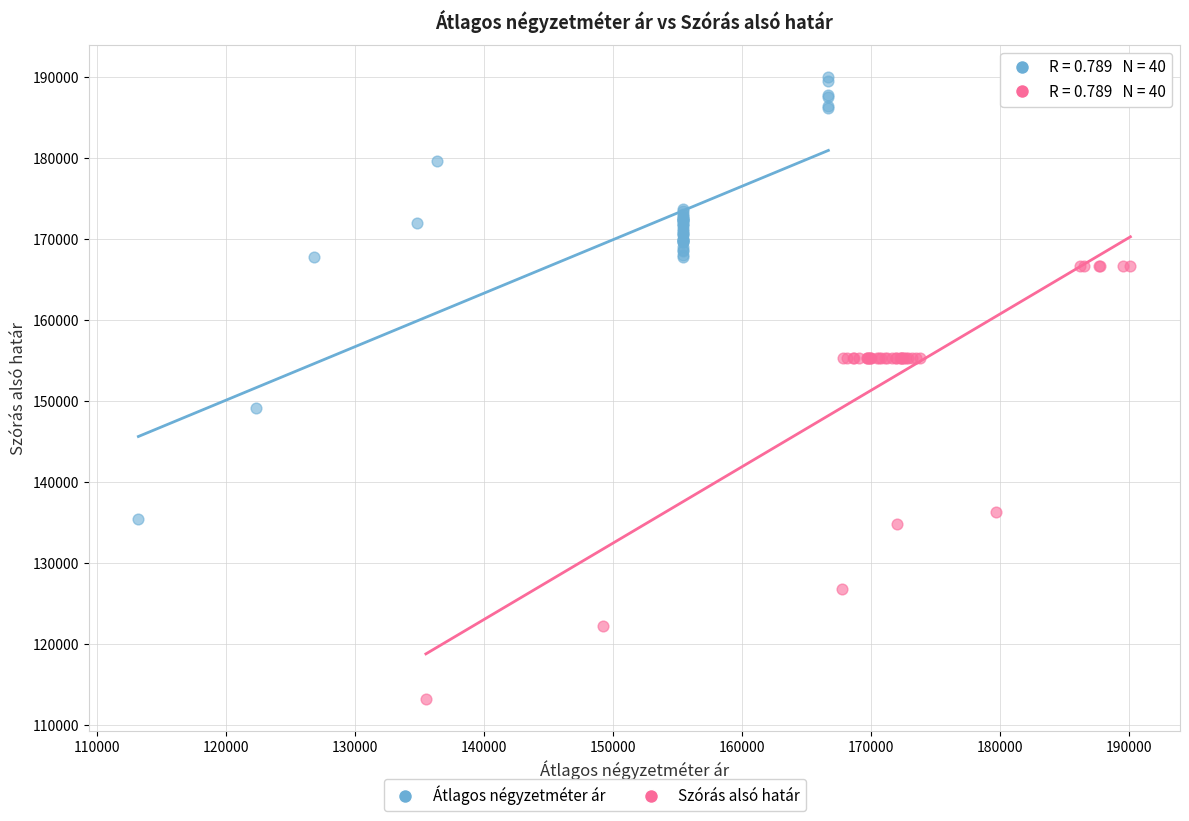

Which series contains the highest Y value?

Átlagos négyzetméter ár